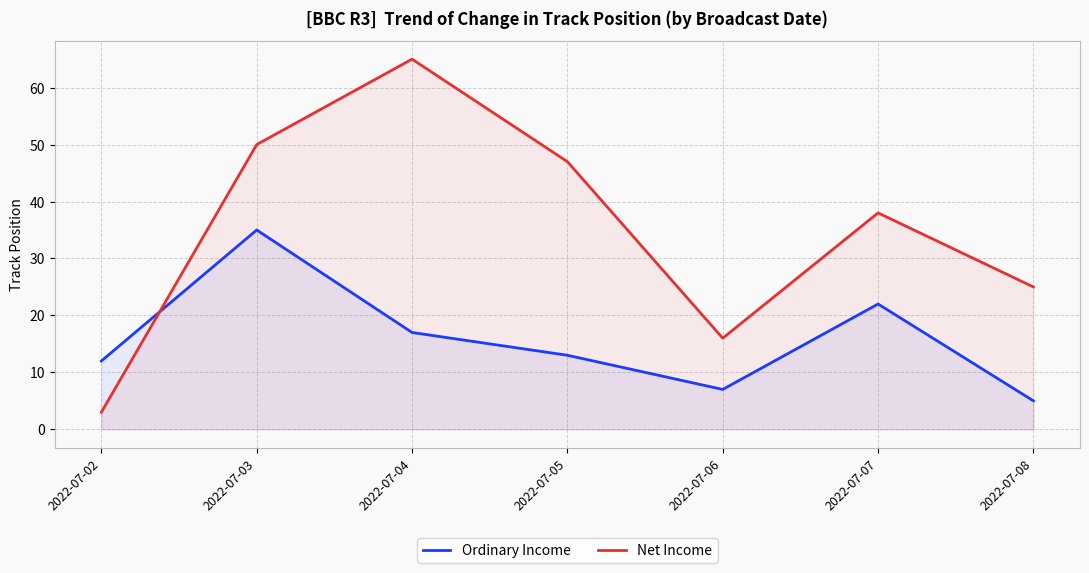

Count the number of categories in the chart.

7